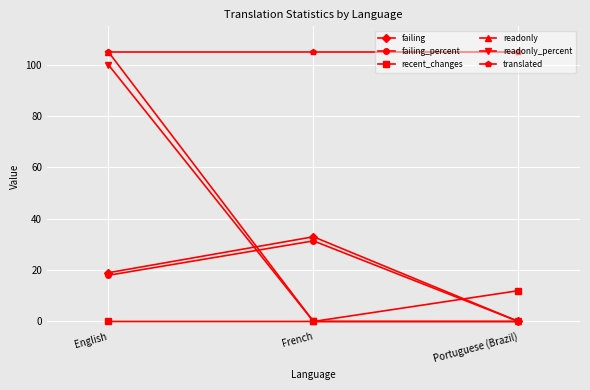

Which series has the largest total across all categories?

translated